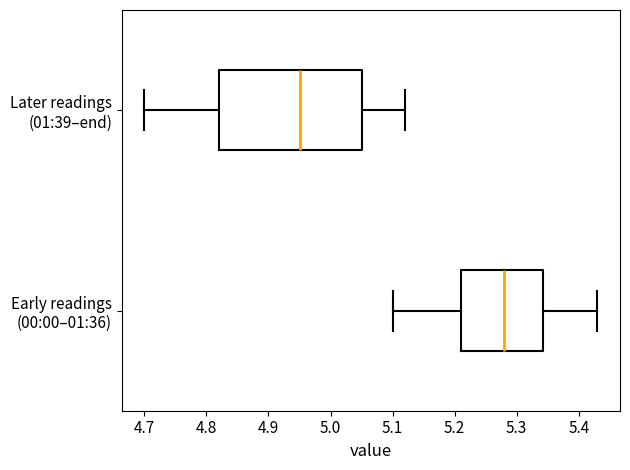

Where is the right edge of the box for Later readings (01:39–end) on the x-axis? The values are not printed on the chart, so give them approximately, as read against the axis.

5.05